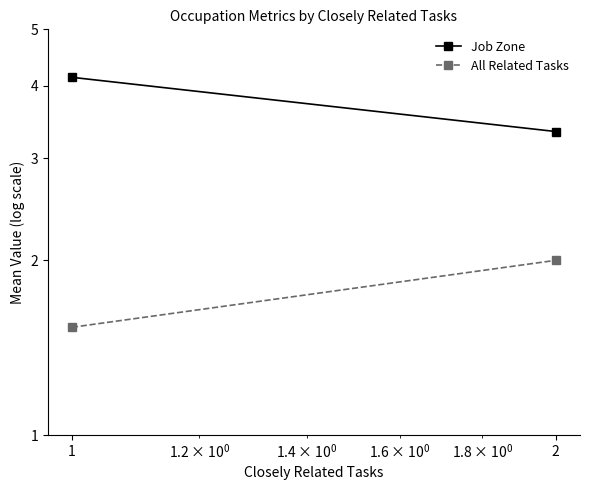

Does the chart have visible grid lines?

No